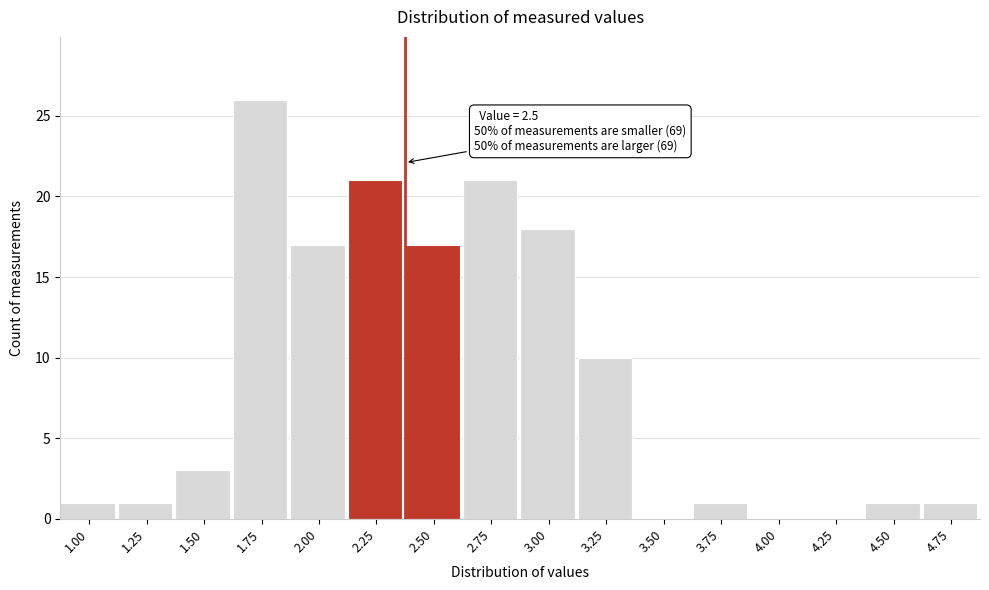

Reading right to left, transcribe all the data shown in this chart.

4.75=1	4.50=1	4.25=0	4.00=0	3.75=1	3.50=0	3.25=10	3.00=18	2.75=21	2.50=17	2.25=21	2.00=17	1.75=26	1.50=3	1.25=1	1.00=1